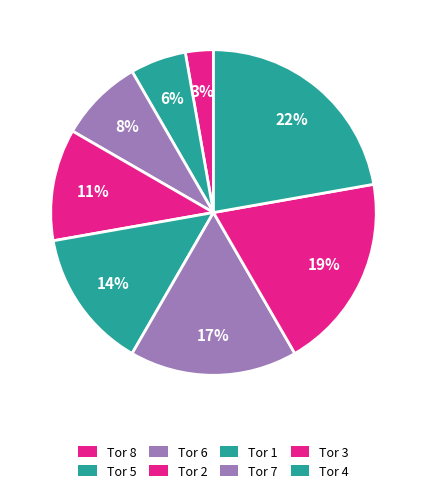

How many segments does this pie chart have?

8